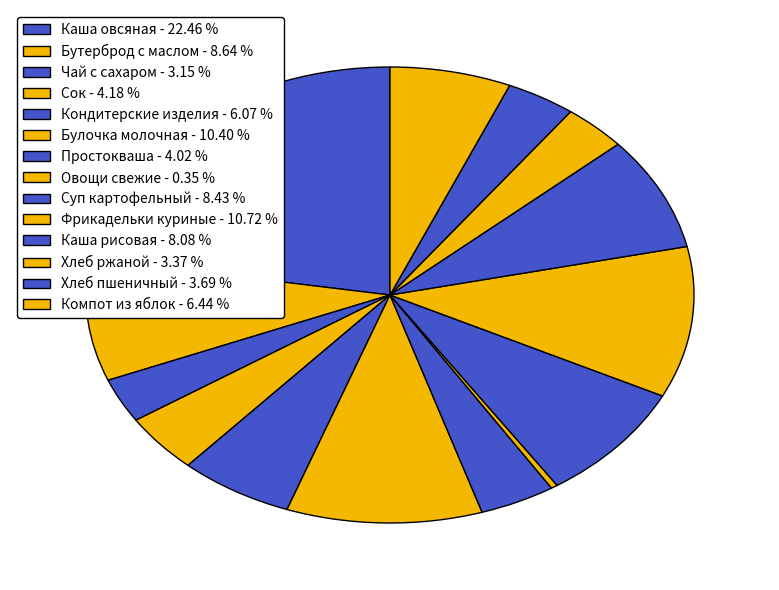

Which slice is the smallest?

Овощи свежие